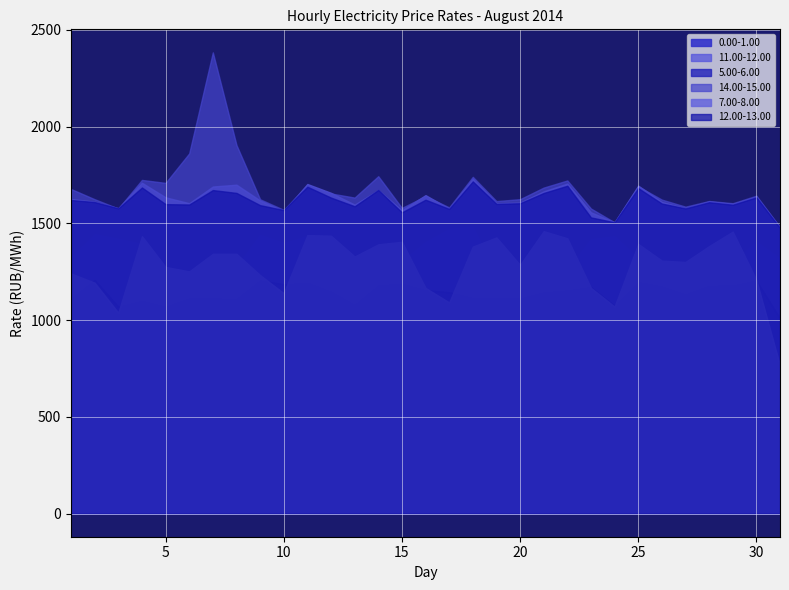

What is the value of the 5.00-6.00 point at the 12th from the left?

1148.6